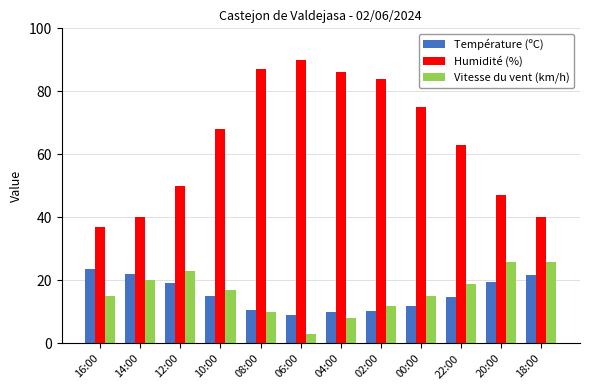

How many data points does each series have?

12